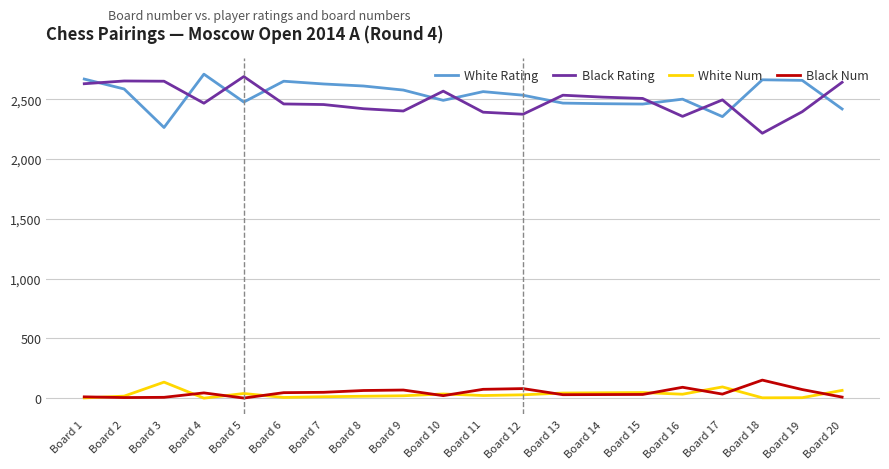

Is it true that White Rating equals 4384 at Board 11?

False